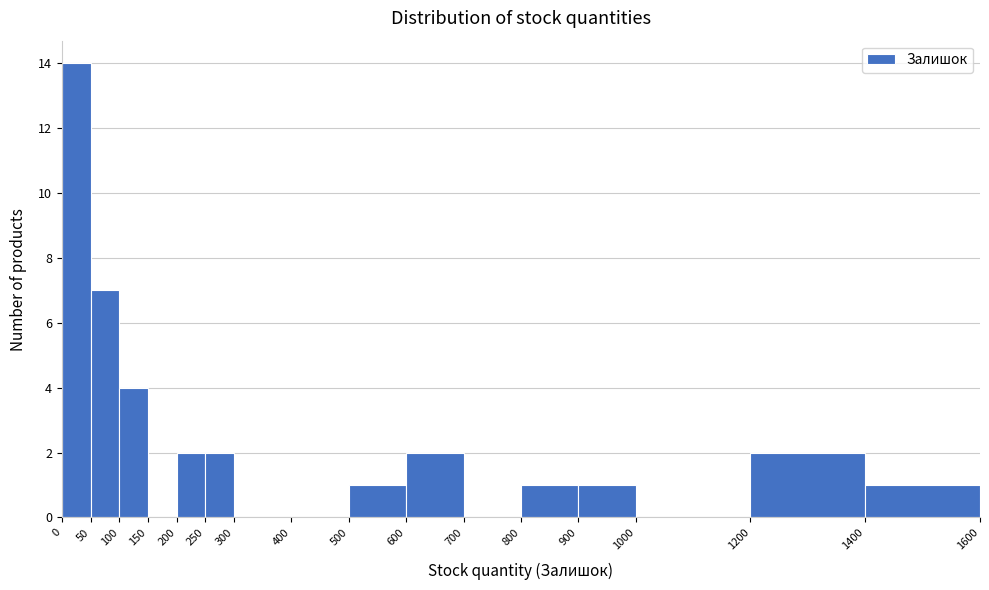

Which range on the x-axis has the tallest bar?

0 to 50